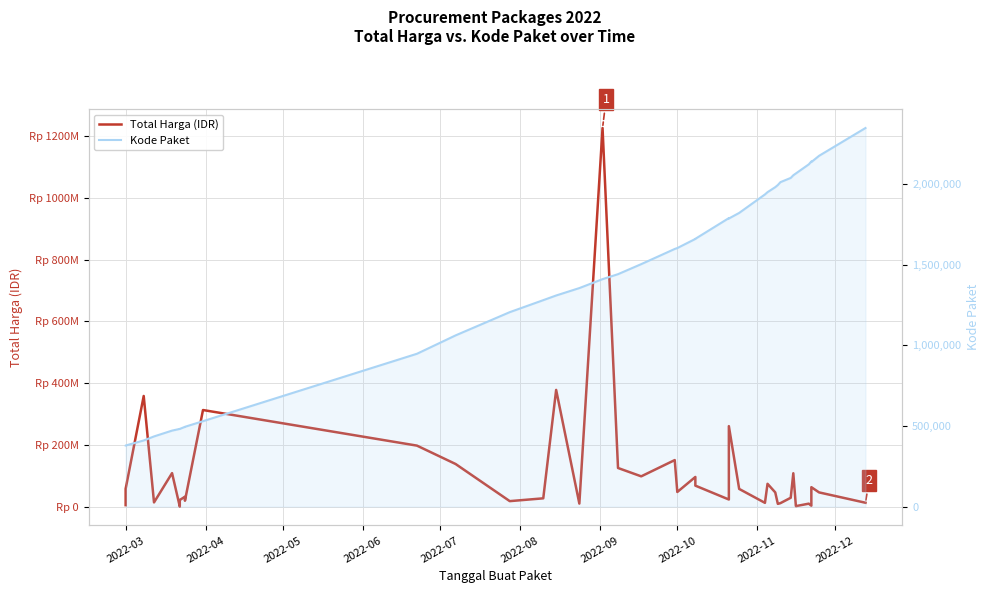

Is the value of Total Harga (IDR) at 10 greater than the value of Kode Paket at 20?

Yes